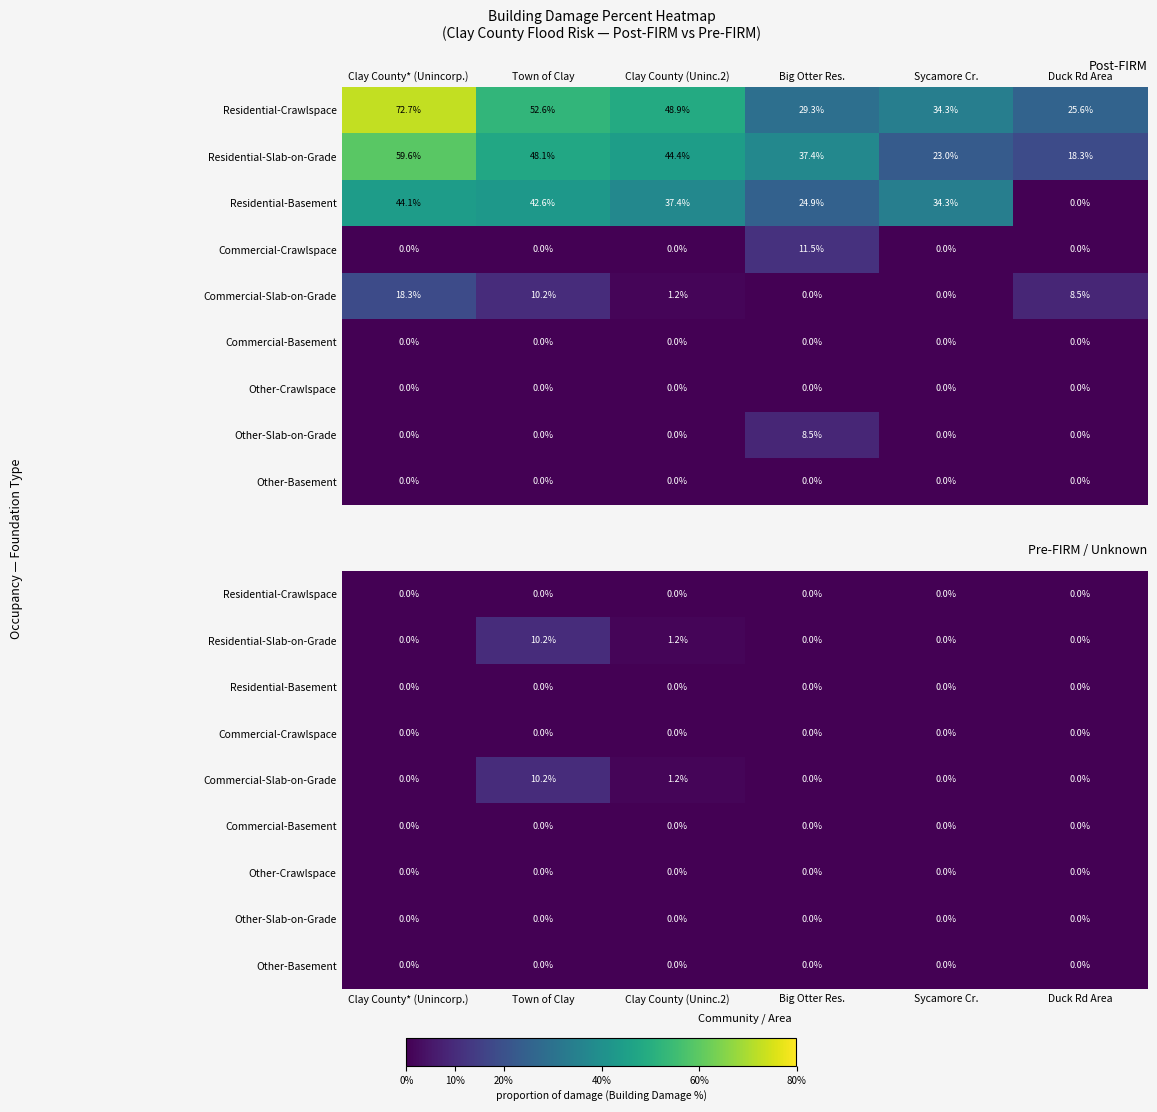

How many distinct data groups are displayed?

9